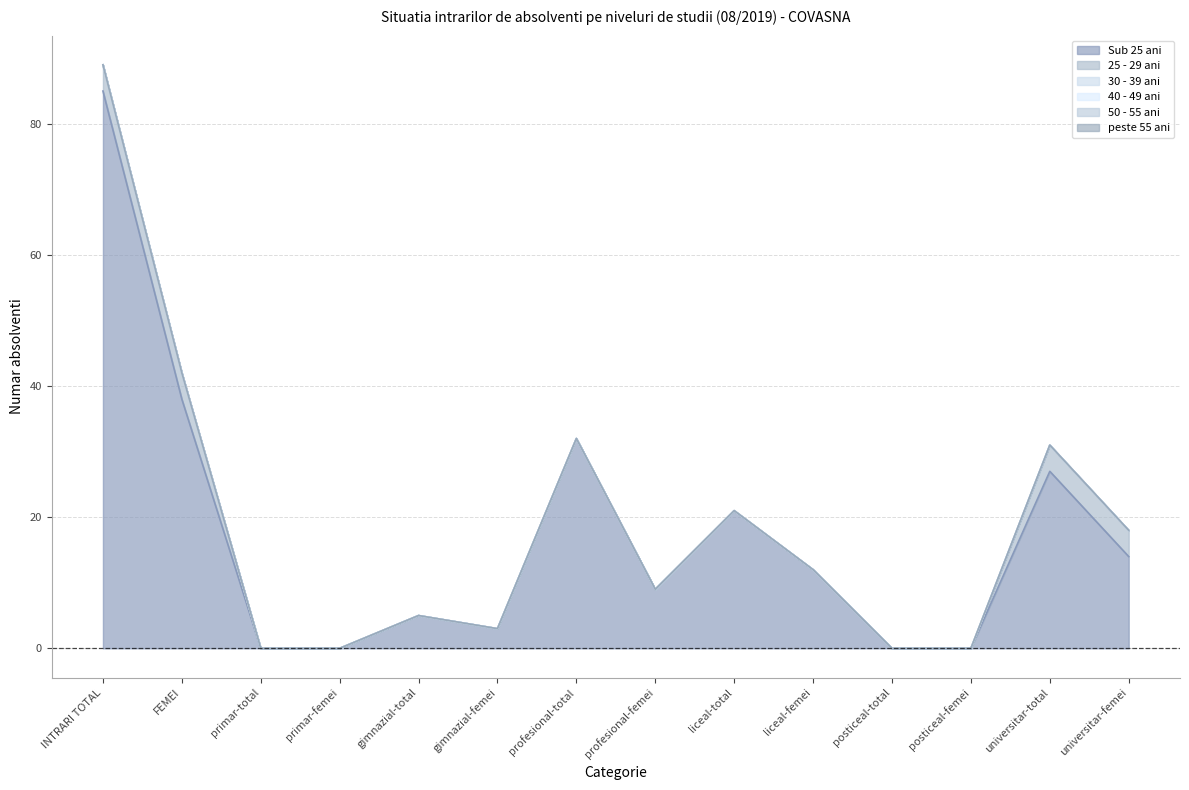

Does the chart have visible grid lines?

Yes